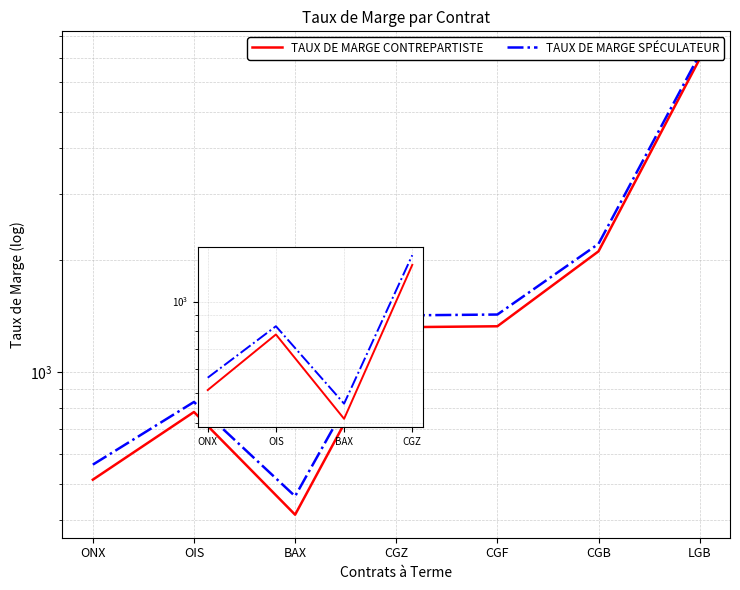

What is the value of the TAUX DE MARGE CONTREPARTISTE point at the 1st from the left?

513